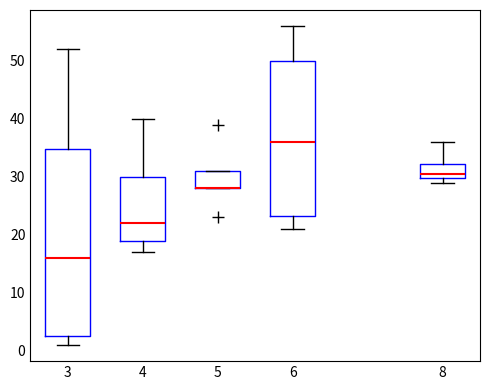

Reading left to right, read every box against the y-axis: the position of its median line, the range the box covers, and the ends of its whiskers. The values are not printed on the chart, so give them approximately, as read against the axis.

3: median 16, box 3 to 35, whiskers 1 to 52
4: median 22, box 19 to 30, whiskers 17 to 40
5: median 28 (drawn on the box's lower edge), box 28 to 31, whiskers 28 to 31
6: median 36, box 23 to 50, whiskers 21 to 56
8: median 31, box 30 to 32, whiskers 29 to 36